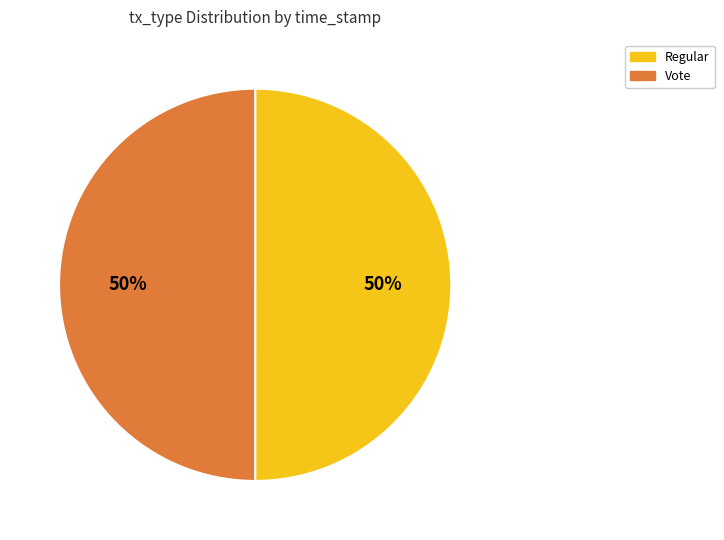

Do Vote and Regular together represent more than half of the pie?

Yes